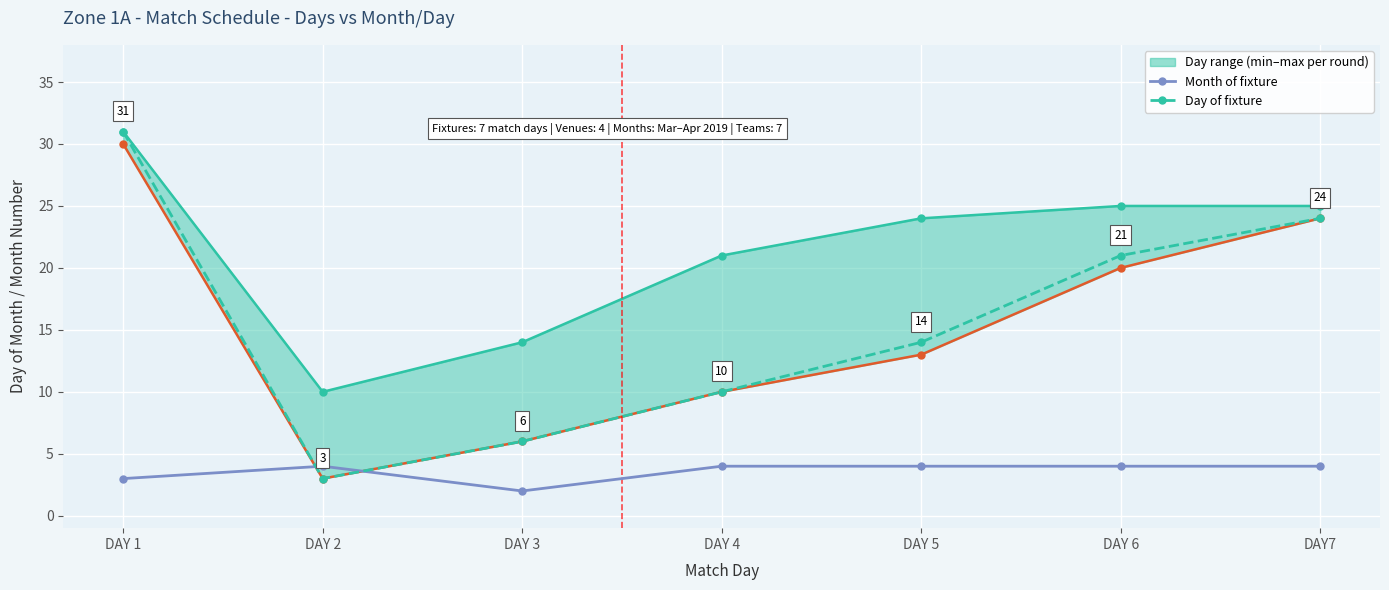

Count the number of categories in the chart.

7